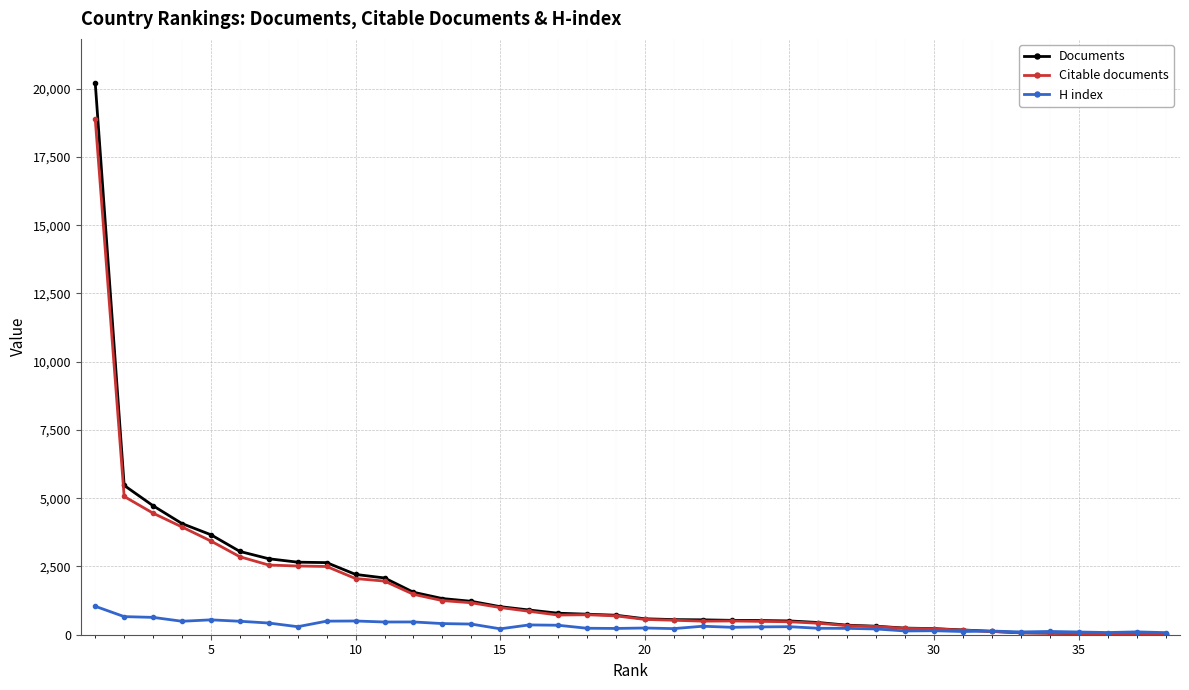

List the series in order of their peak value, highest first.

Documents, Citable documents, H index